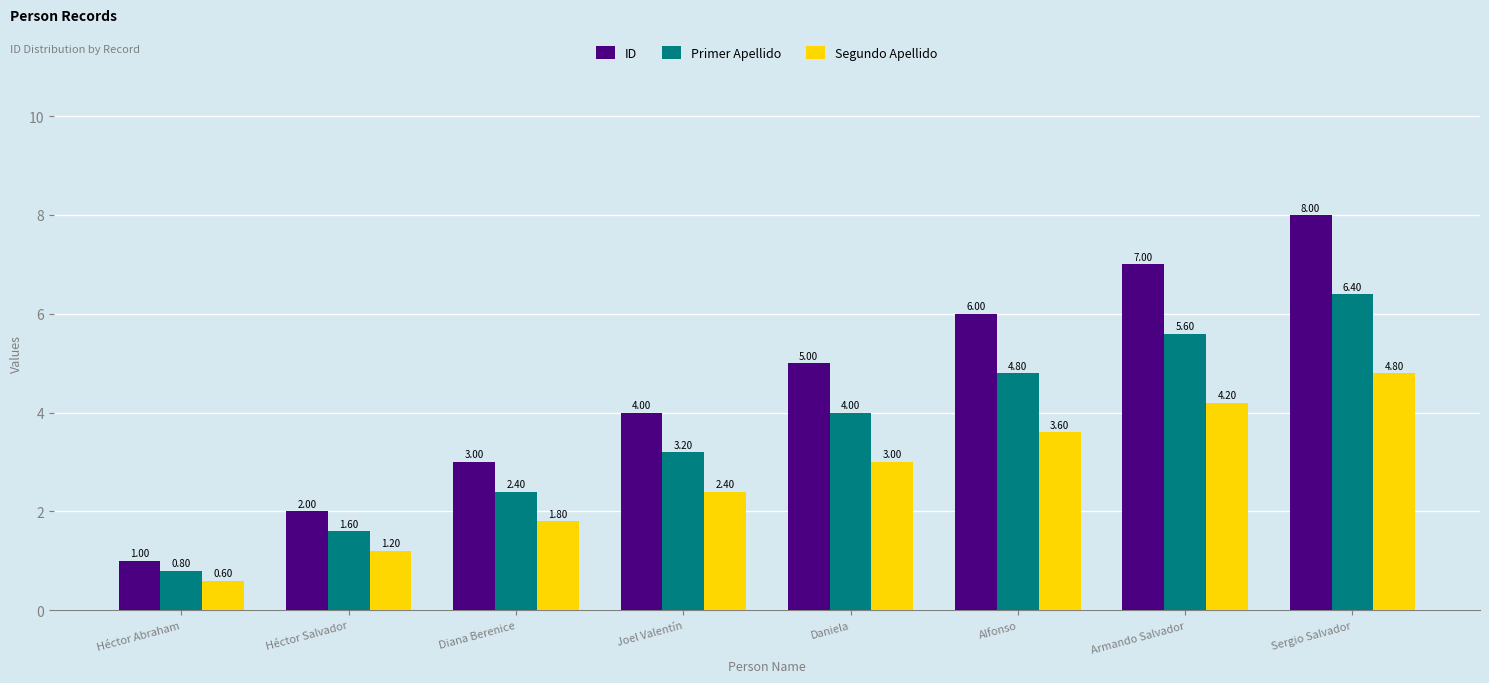

What is the difference between the highest and lowest values at Alfonso?

2.4